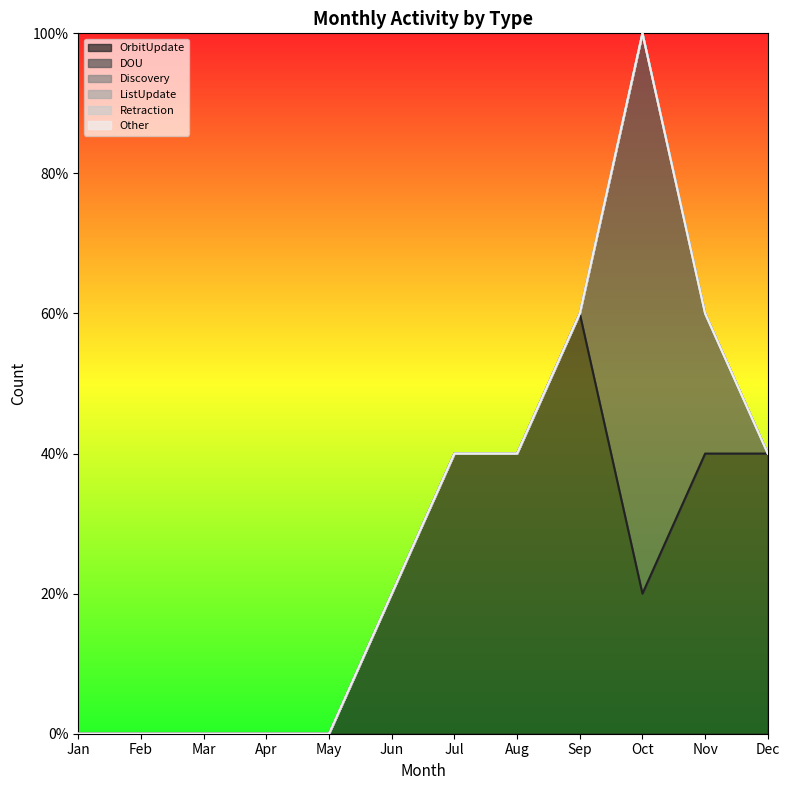

Which has a higher value, Nov or Feb?

Nov